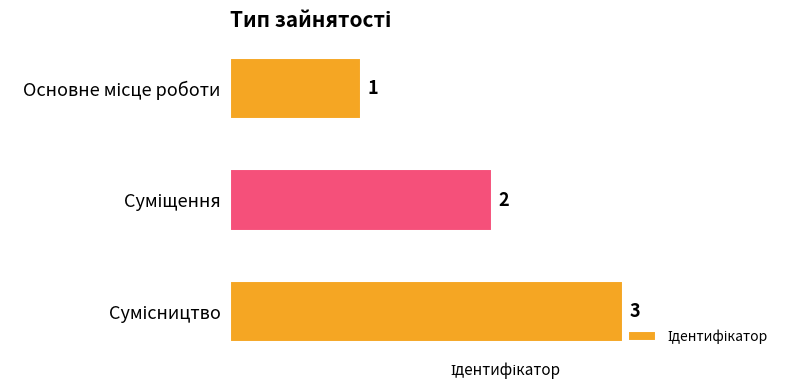

How many values are between 1 and 3?

3